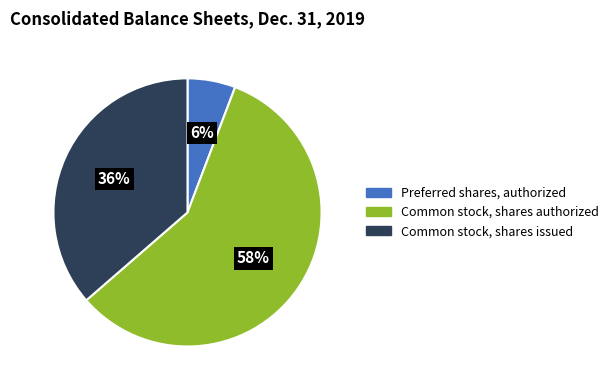

Which category has the smallest portion of the pie?

Preferred shares, authorized